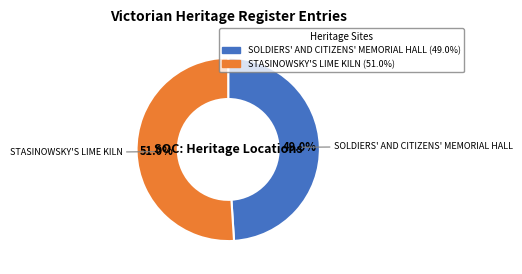

Between STASINOWSKY'S LIME KILN and SOLDIERS' AND CITIZENS' MEMORIAL HALL, which is larger?

STASINOWSKY'S LIME KILN